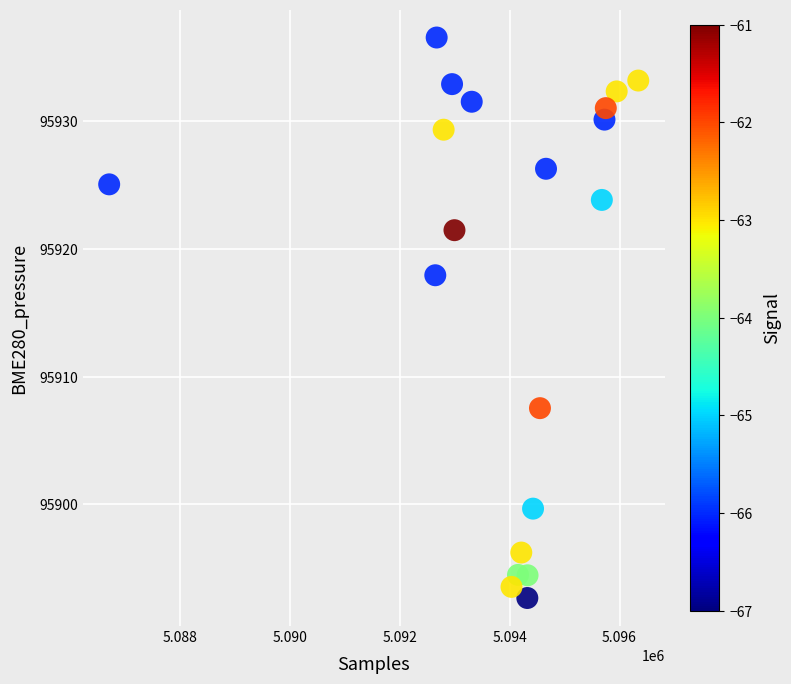

What Y value in the scatter plot is closest to 95914?

95917.9